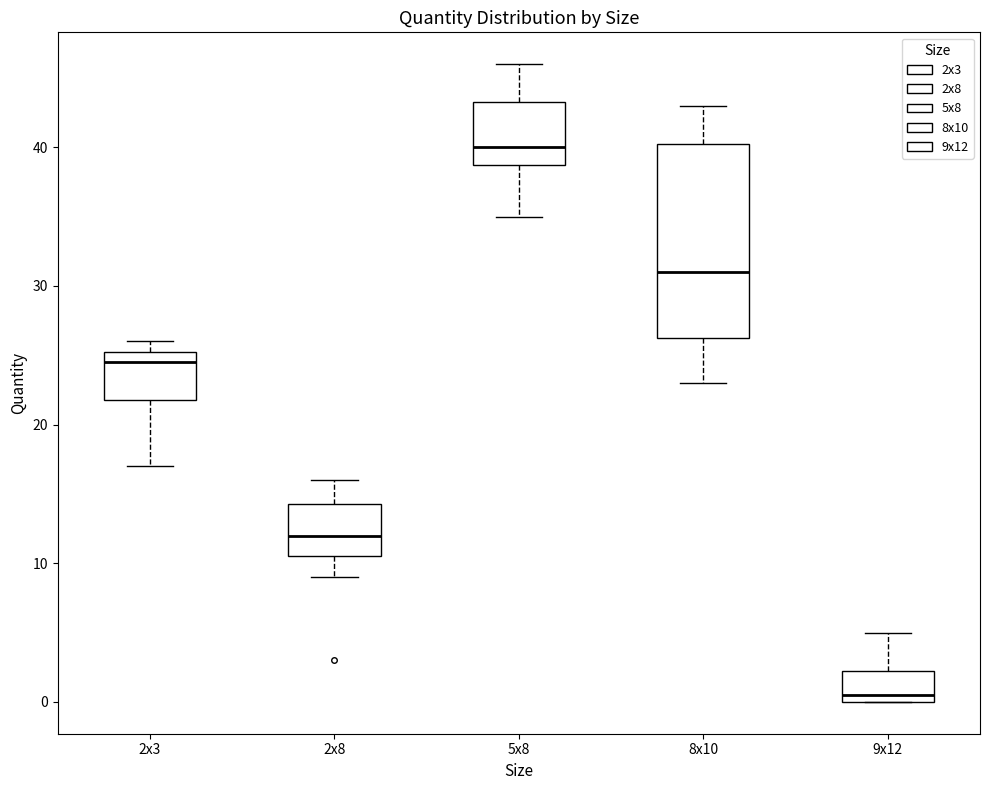

Where does the median line of the box for 9x12 sit on the y-axis? The values are not printed on the chart, so give them approximately, as read against the axis.

1